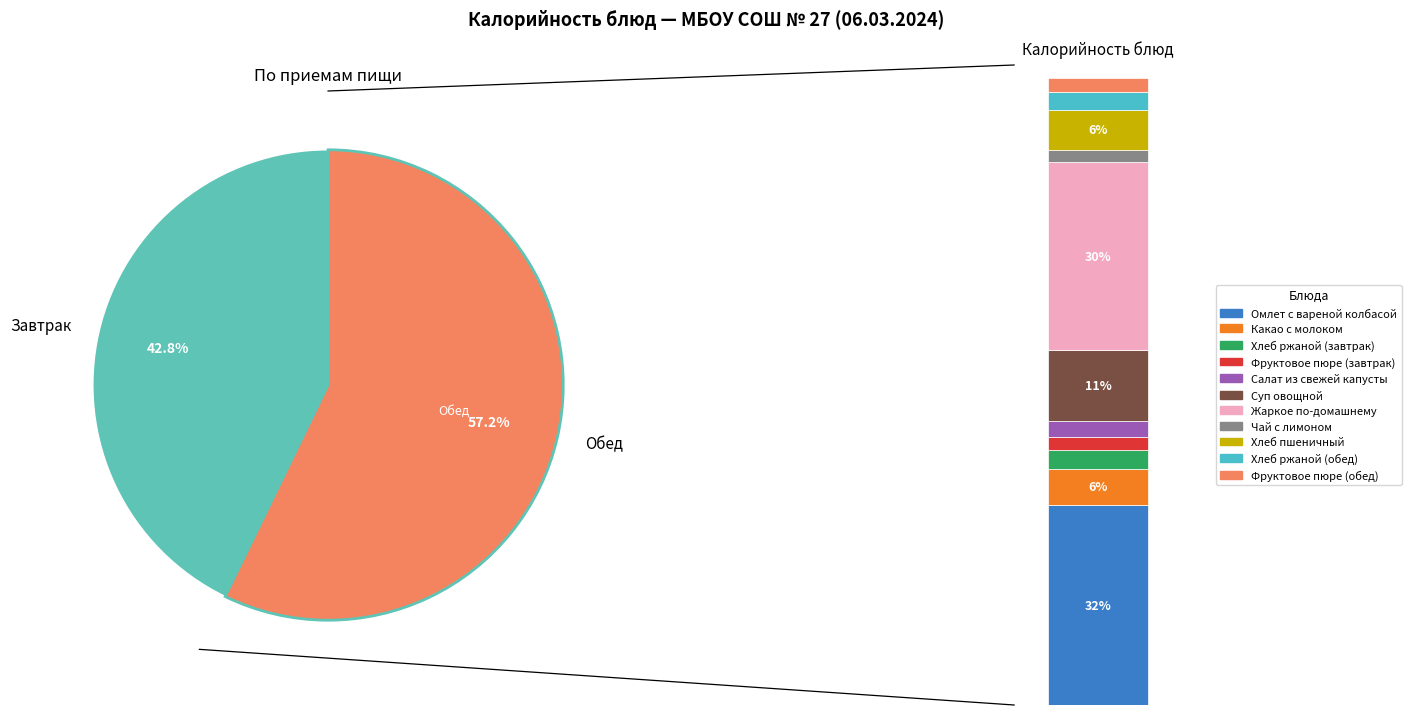

Is it true that Хлеб пшеничный is 13% of the pie?

False